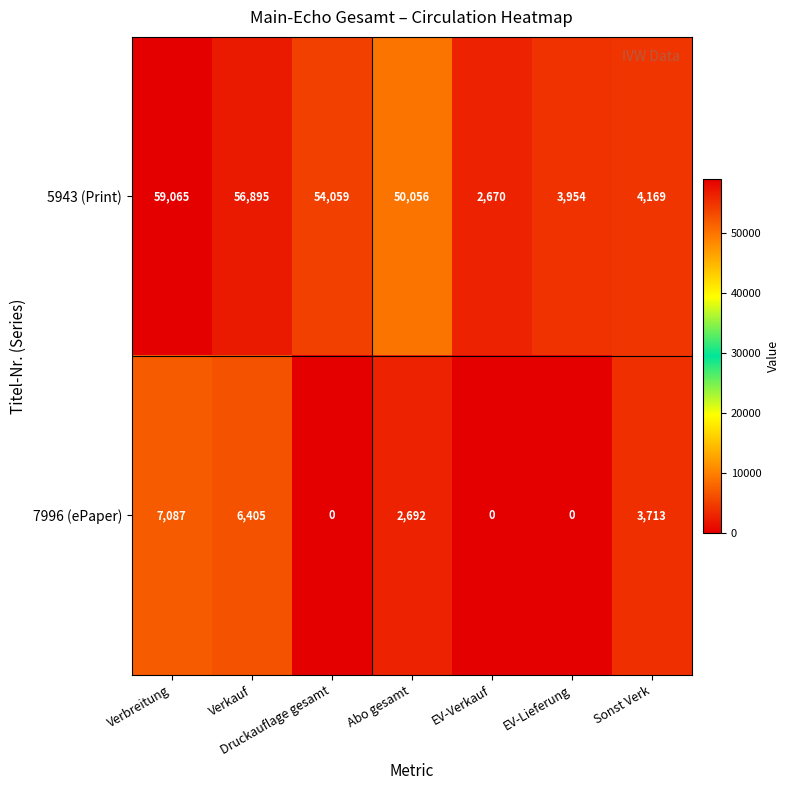

At how many categories does at least one series exceed 22272?

4